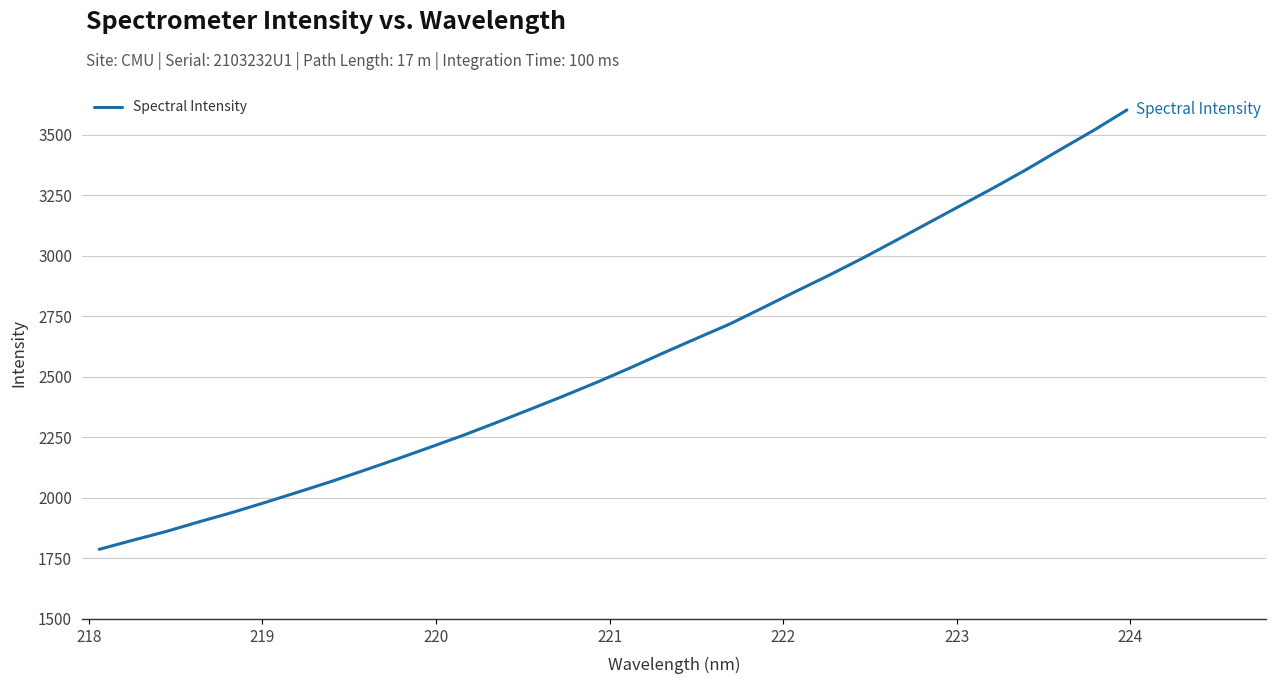

What is the greatest value displayed?

3603.1